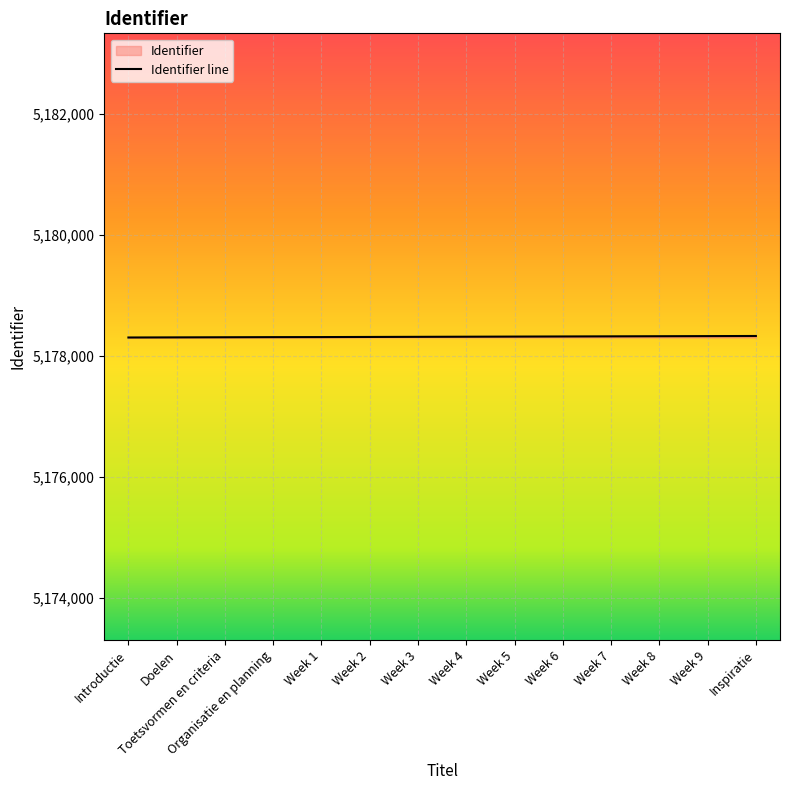

What is the label of the 13th point from the right?

Doelen